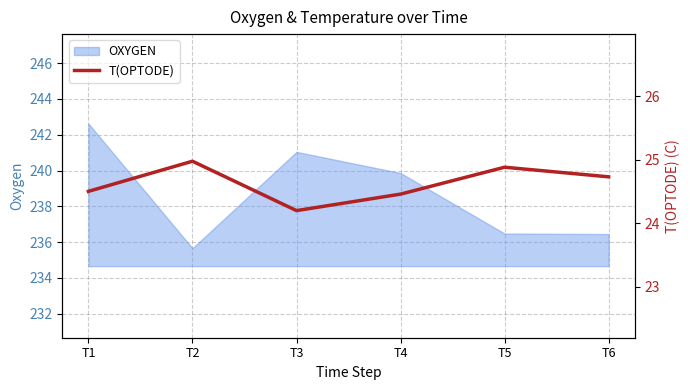

At which label does OXYGEN reach its peak?

T1